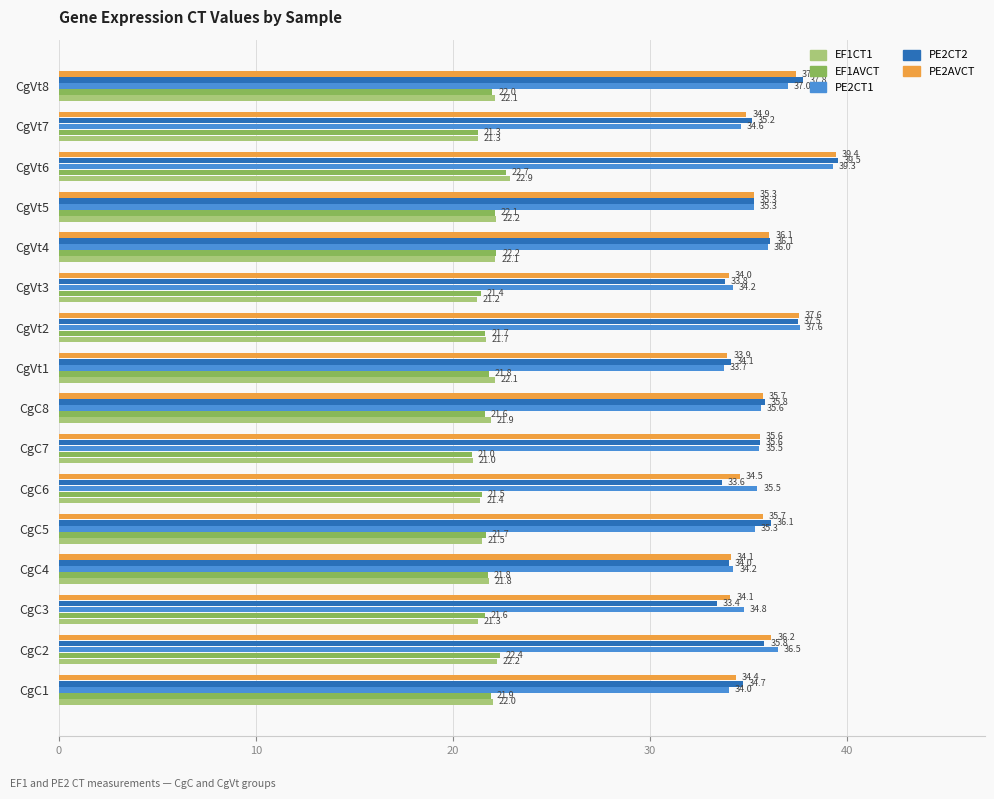

Rank the series by their maximum value, from highest to lowest.

PE2CT2, PE2AVCT, PE2CT1, EF1CT1, EF1AVCT